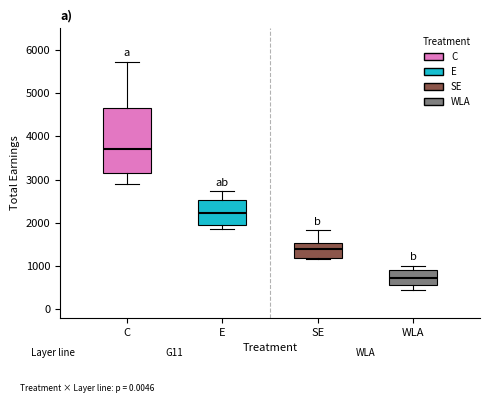

Reading left to right, transcribe this box plot: for each box, give where its median line is, the range the box spans, and where its two whiskers end, as read against the y-axis. The values are not printed on the chart, so give them approximately, as read against the axis.

C: median 3700, box 3100 to 4700, whiskers 2900 to 5700
E: median 2200, box 1900 to 2500, whiskers 1800 to 2700
SE: median 1400, box 1200 to 1500, whiskers 1200 to 1800
WLA: median 700, box 600 to 900, whiskers 400 to 1000